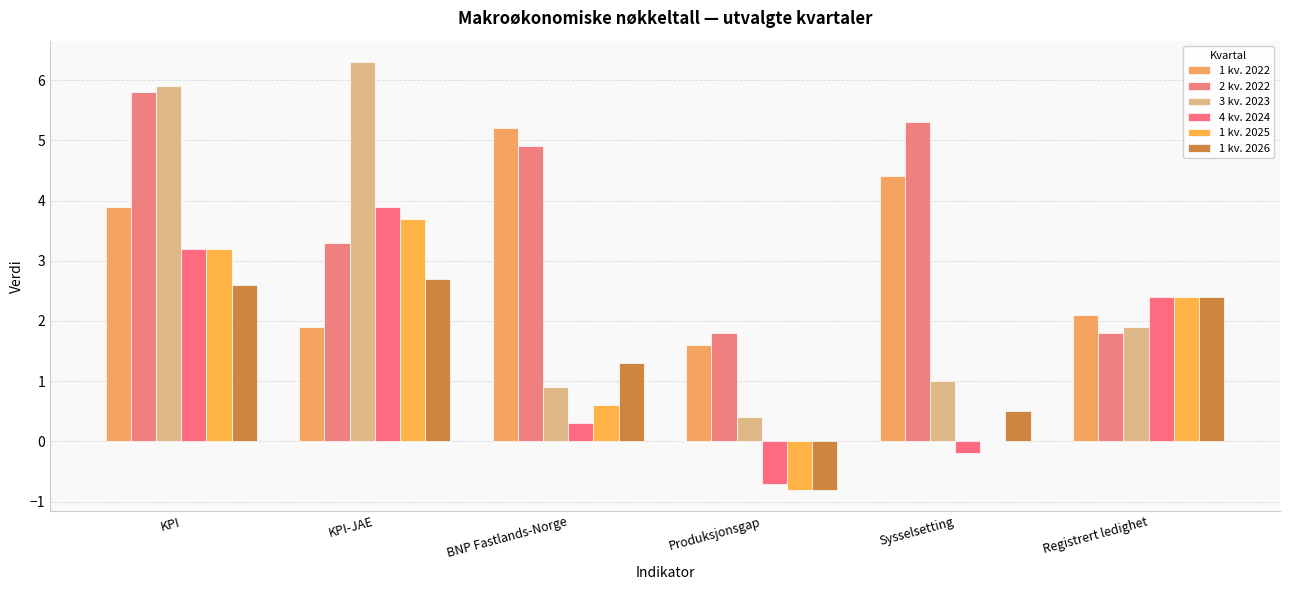

How many groups of bars are there?

6